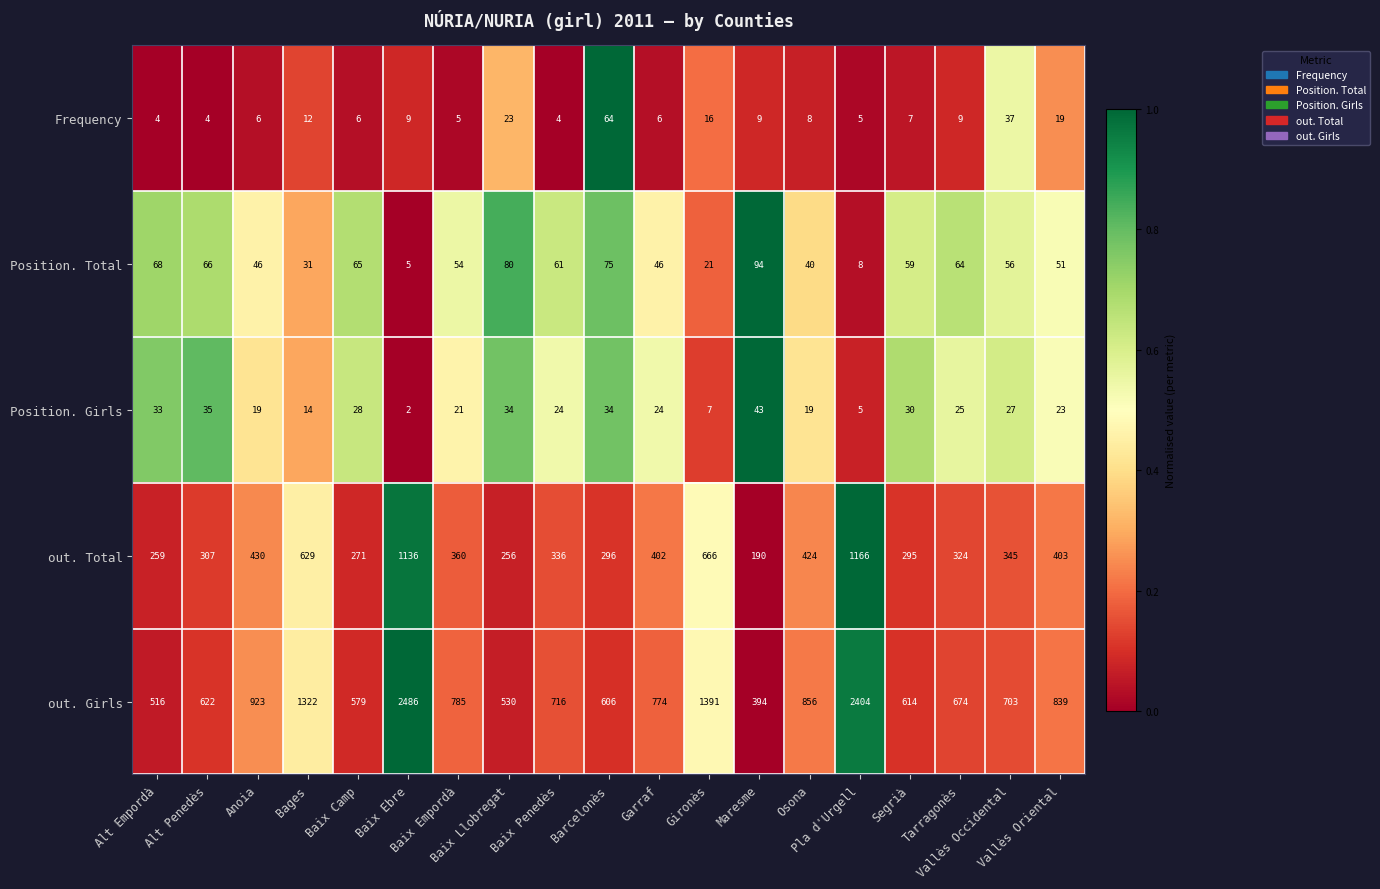

Which series has the largest range (max minus min)?

out. Girls